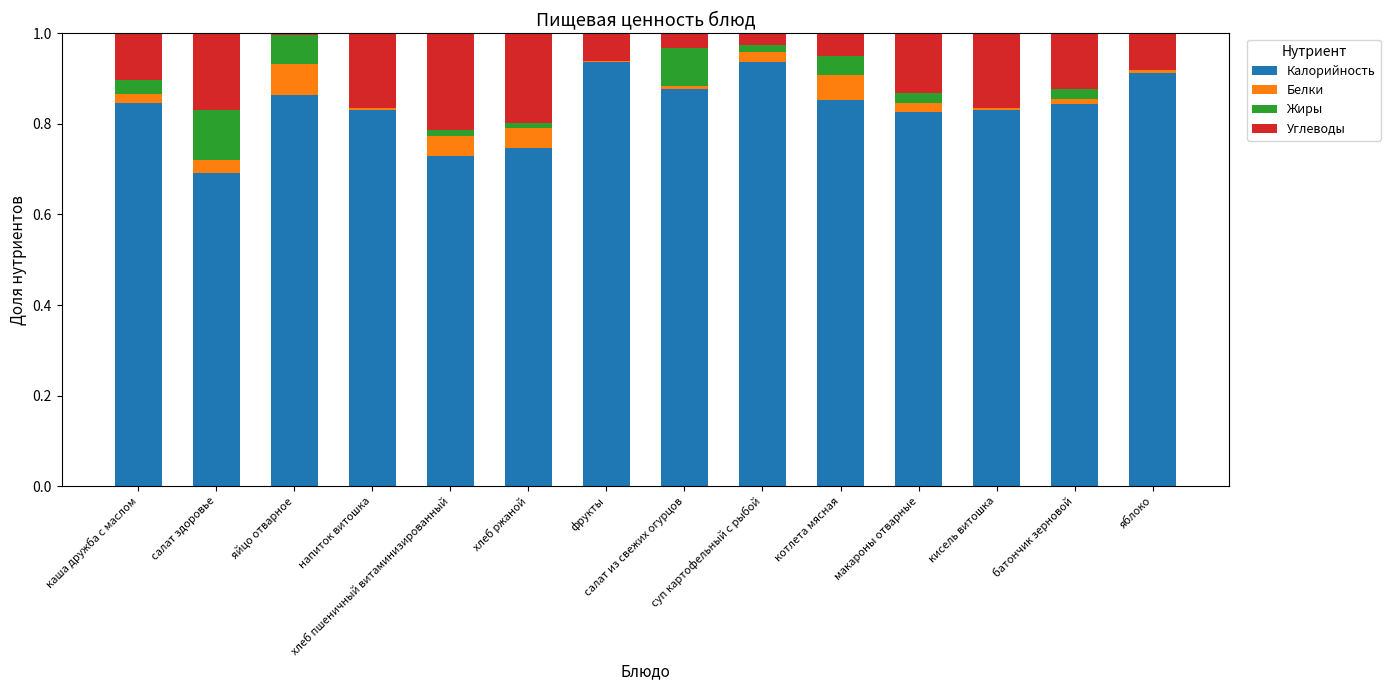

What is the difference between the maximum and second lowest values in the Белки series?

0.1